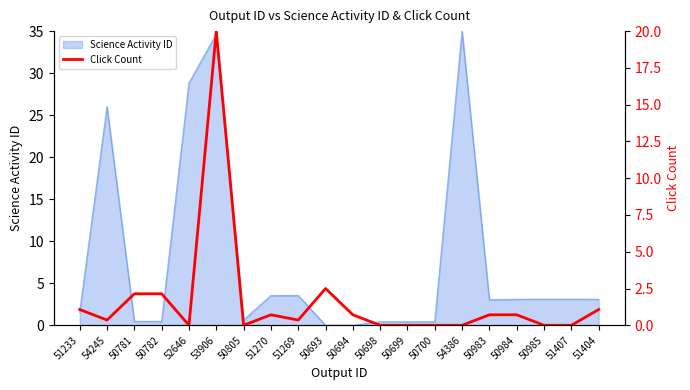

The Science Activity ID series shows 0.4 at 50698. True or false?

True